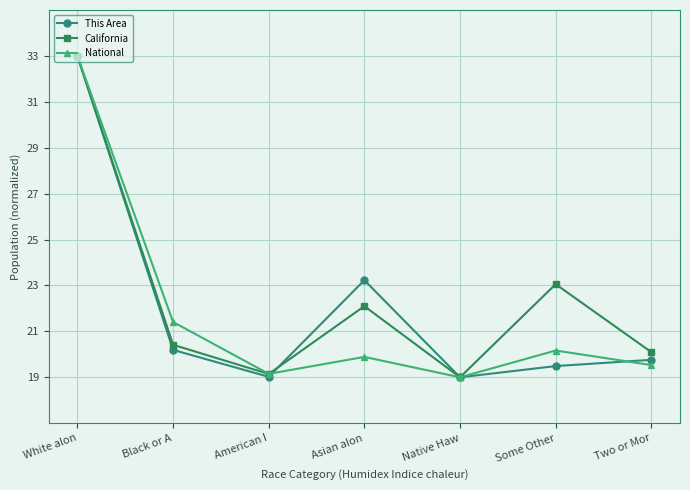

How many lines are shown in the chart?

3